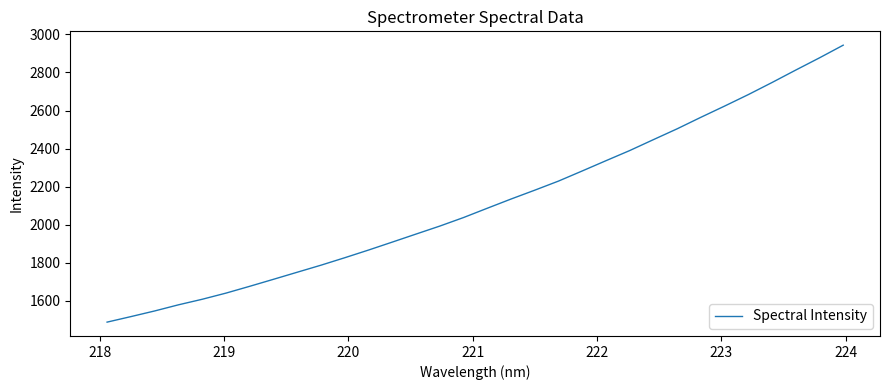

What is the difference between the maximum and minimum values?

1455.4